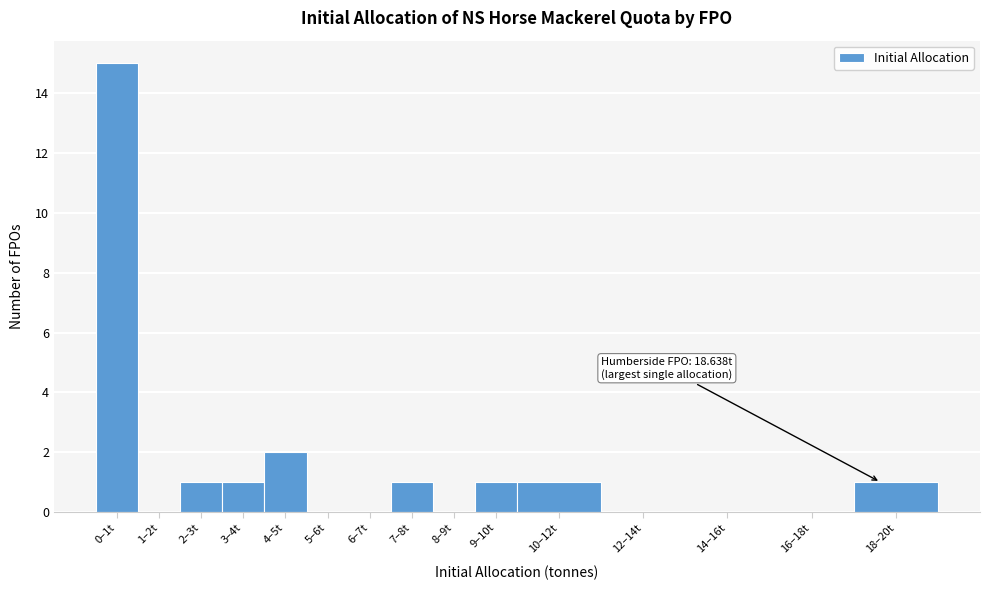

Reading left to right, extract all data points from this chart.

0–1t=15	1–2t=0	2–3t=1	3–4t=1	4–5t=2	5–6t=0	6–7t=0	7–8t=1	8–9t=0	9–10t=1	10–12t=1	12–14t=0	14–16t=0	16–18t=0	18–20t=1